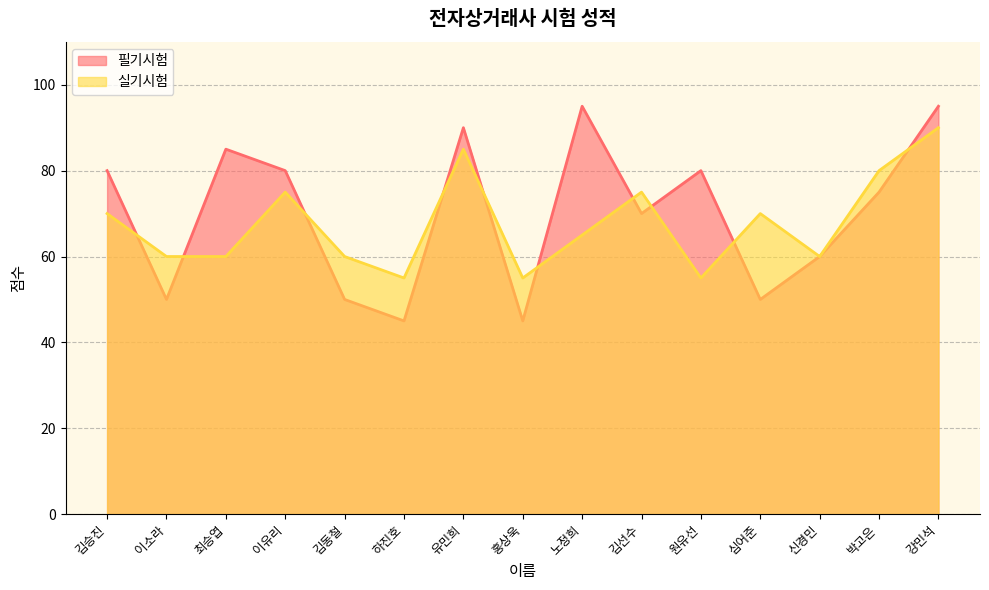

At which category does 실기시험 reach its first local valley?

하진호